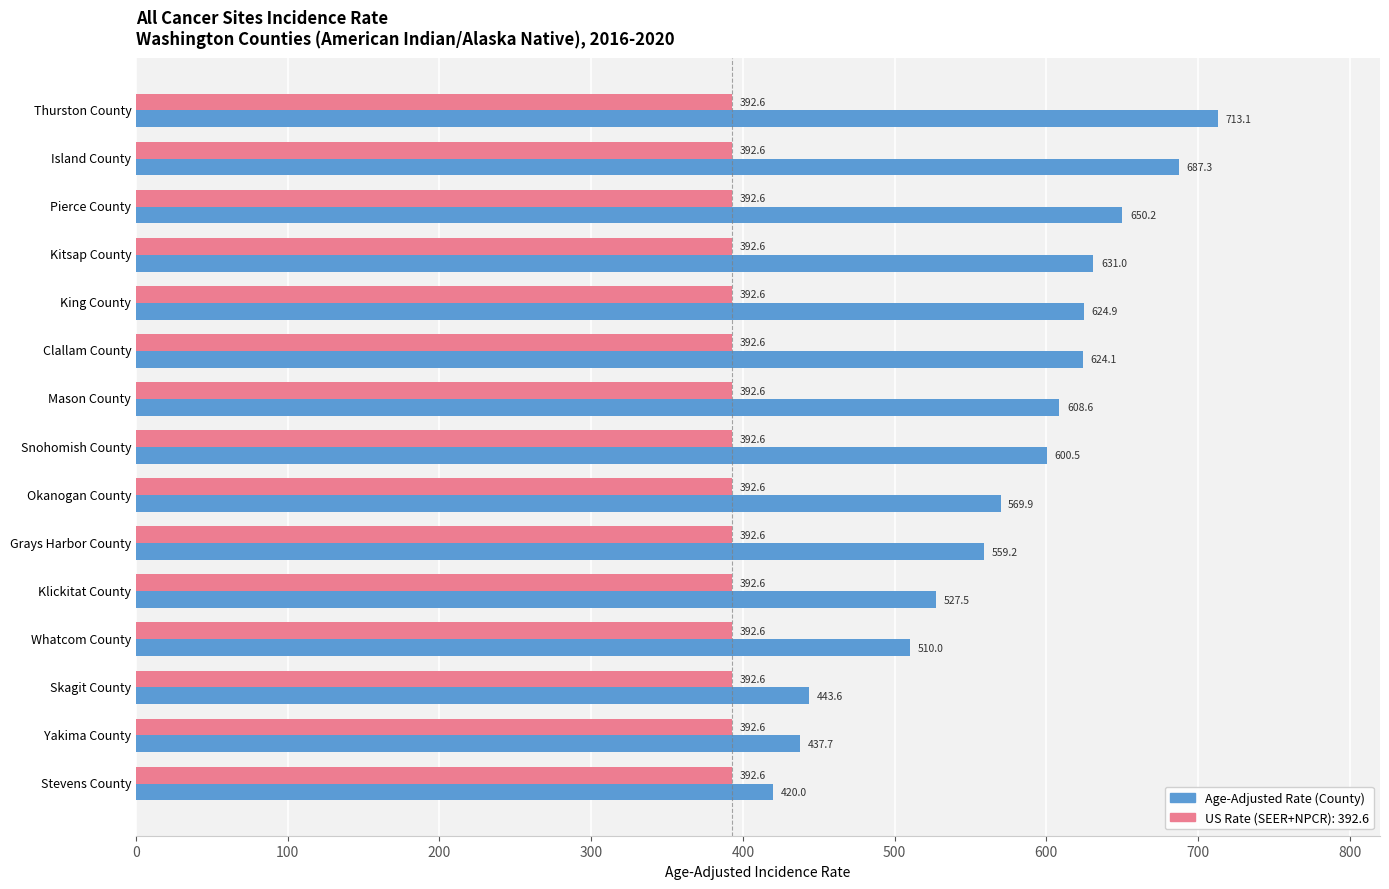

What is the greatest value displayed?

713.1